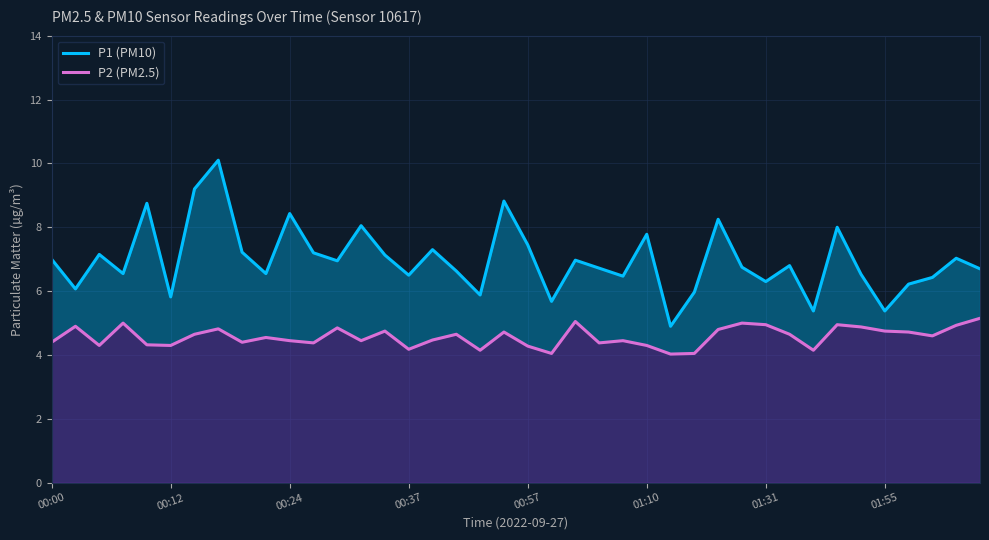

Which series has the largest total across all categories?

P1 (PM10)